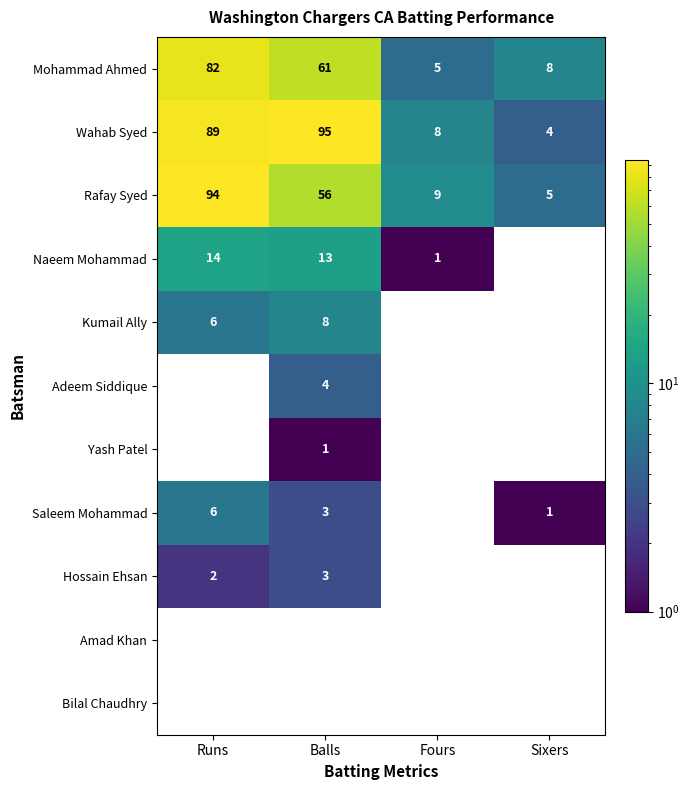

What is the difference between the highest and lowest values at Sixers?

7.0